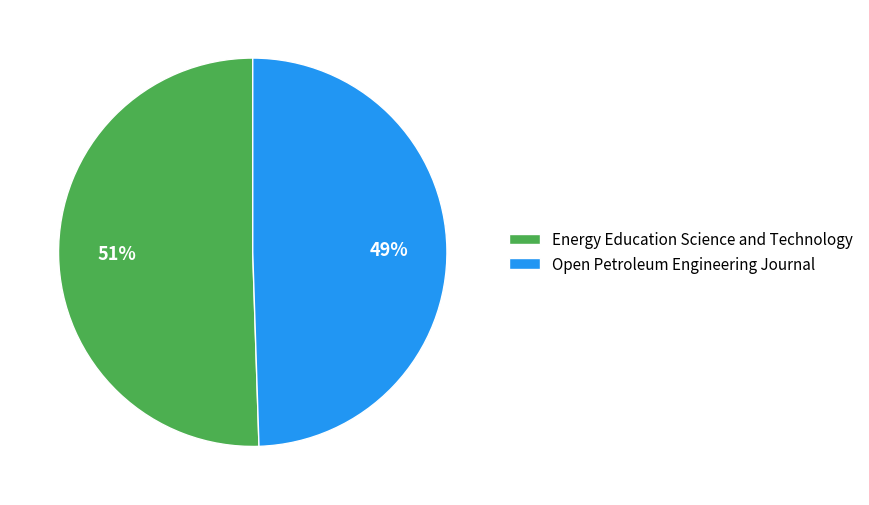

The Open Petroleum Engineering Journal slice represents 49% of the pie. True or false?

True